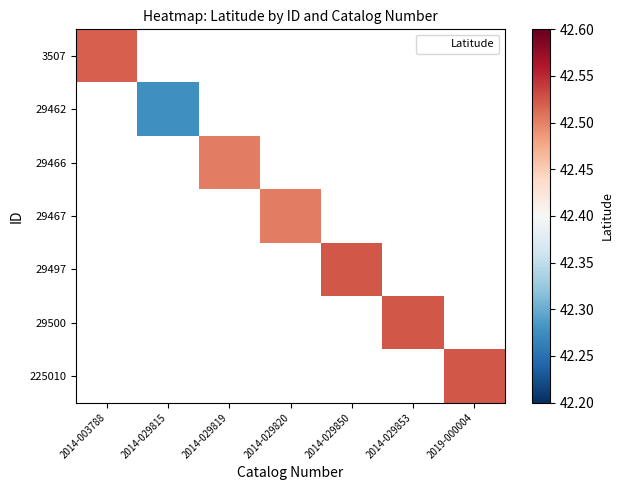

Between 2014-029850 and 2014-029853, which is larger?

2014-029853